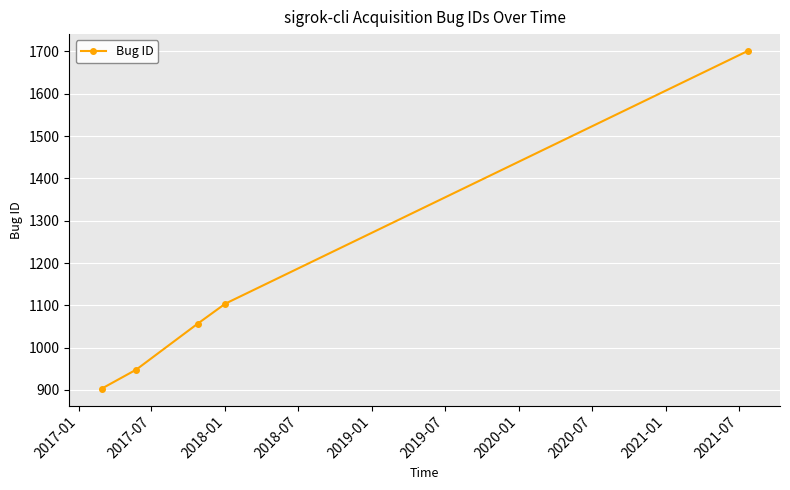

How many lines are shown in the chart?

1